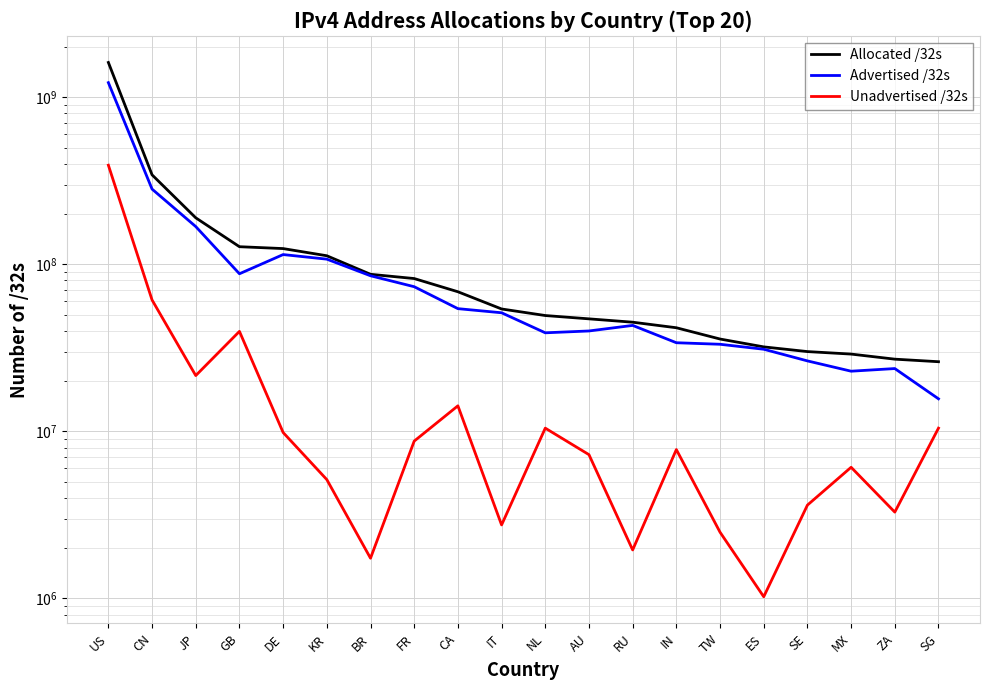

List the series in order of their overall mean, lowest first.

Unadvertised /32s, Advertised /32s, Allocated /32s